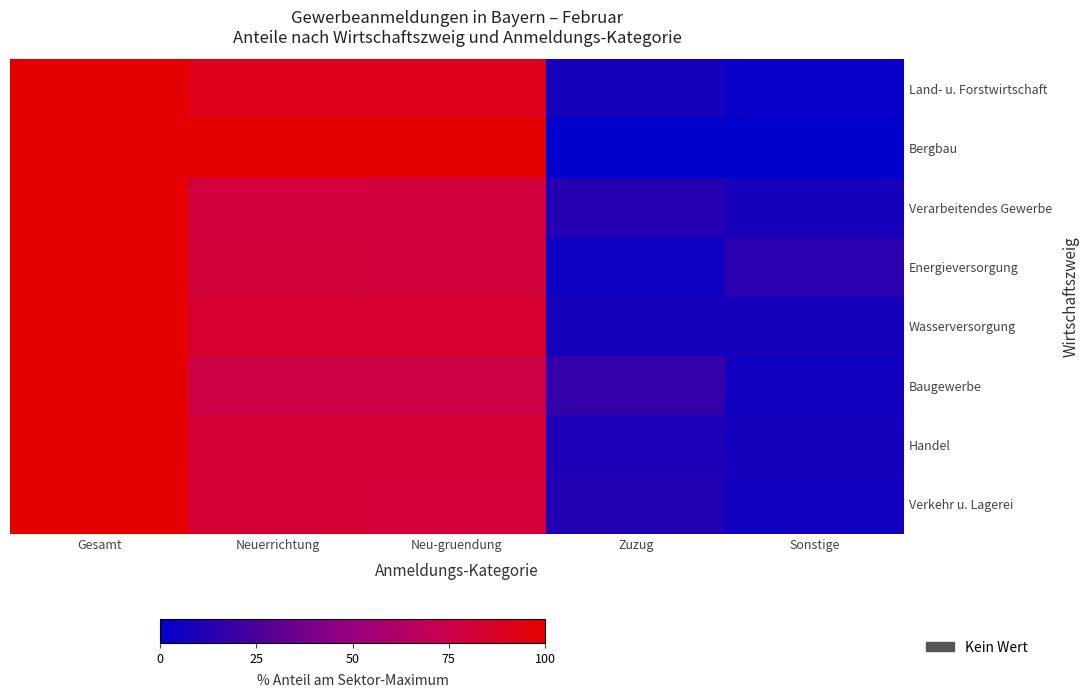

How many data points does each series have?

5